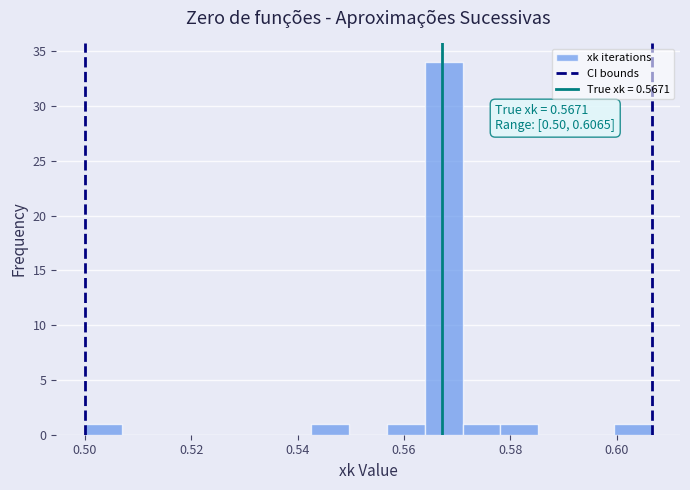

Around what value on the x-axis is the tallest bar? Give the approximate position of its centre, as read against the axis.

0.568